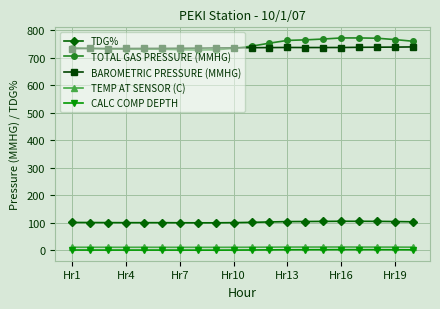

True or false: TEMP AT SENSOR (C) has more than 0 interior local peaks.

True